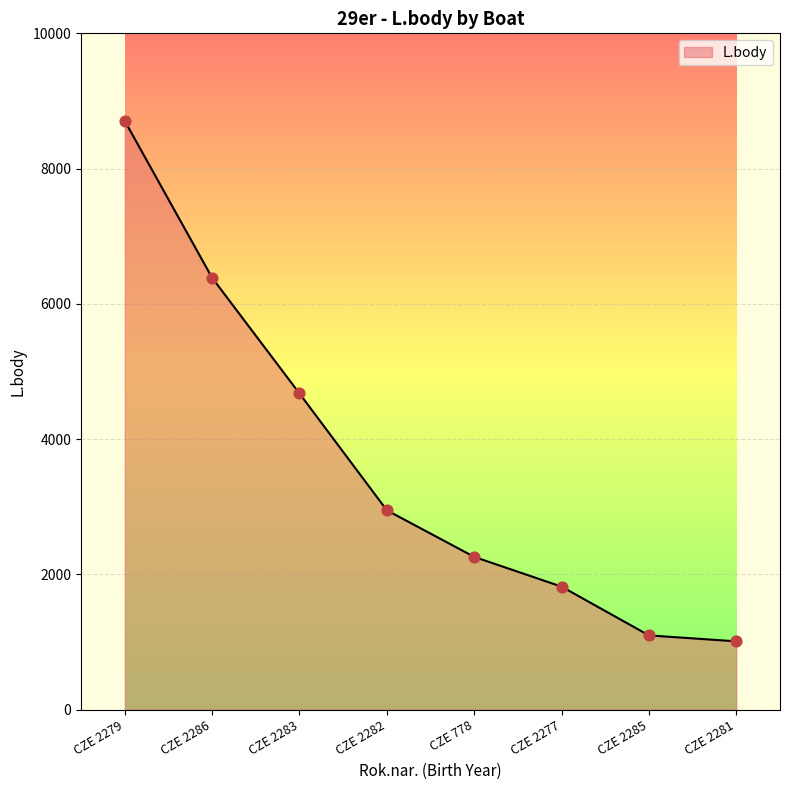

What is the change in value from CZE 2286 to CZE 2282?

-3438